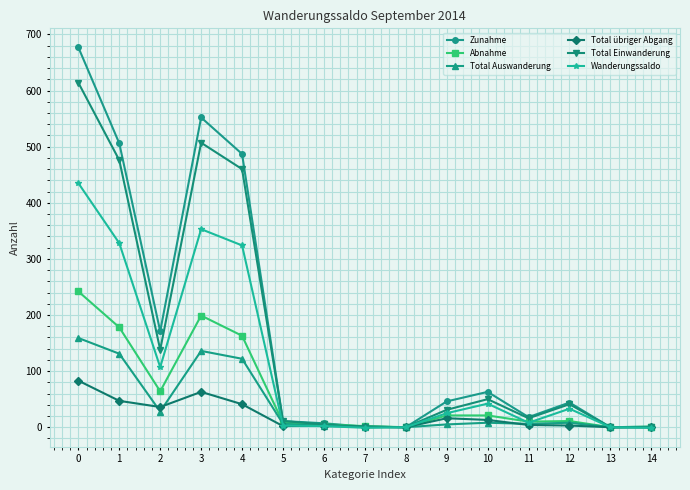

What is the difference between the Zunahme values at 3 and 11?

534